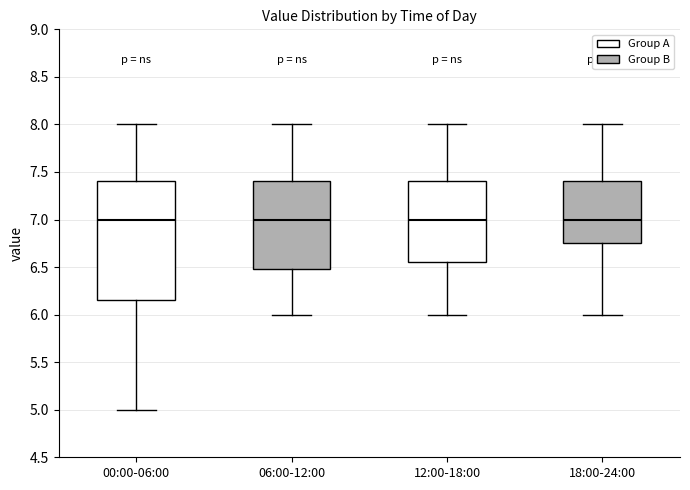

Reading left to right, read every box against the y-axis: the position of its median line, the range the box covers, and the ends of its whiskers. The values are not printed on the chart, so give them approximately, as read against the axis.

00:00-06:00: median 7.00, box 6.15 to 7.40, whiskers 5.00 to 8.00
06:00-12:00: median 7.00, box 6.50 to 7.40, whiskers 6.00 to 8.00
12:00-18:00: median 7.00, box 6.55 to 7.40, whiskers 6.00 to 8.00
18:00-24:00: median 7.00, box 6.75 to 7.40, whiskers 6.00 to 8.00